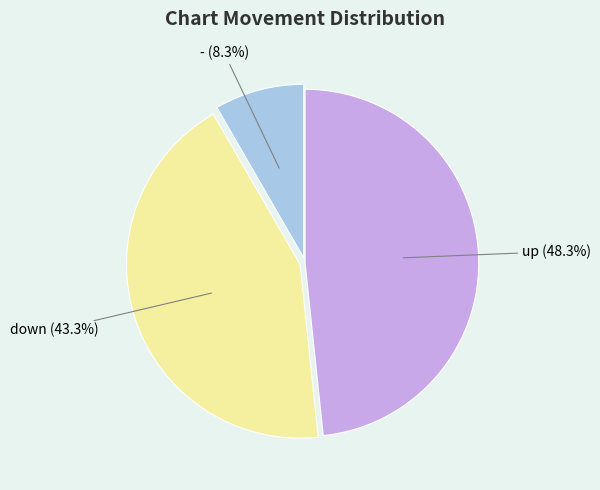

Is there any slice that represents more than half of the pie?

No